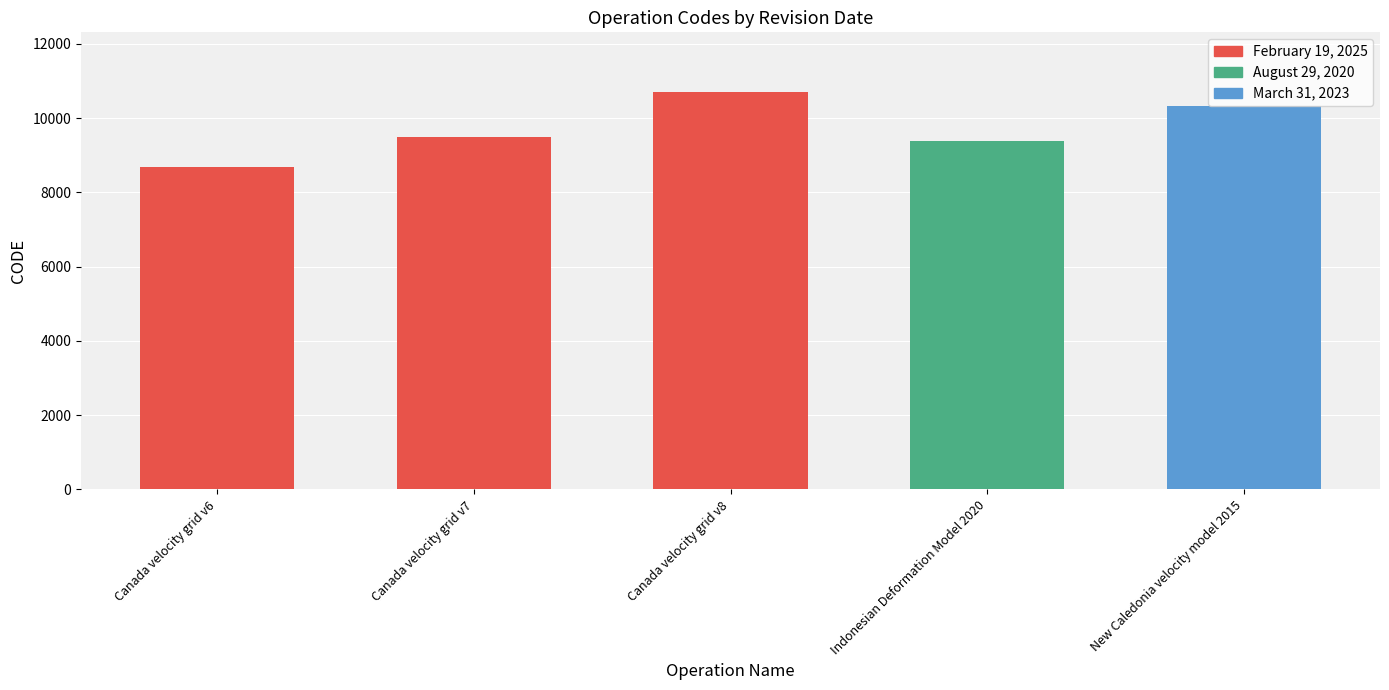

What is the label of the 2nd bar from the right?

Indonesian Deformation Model 2020